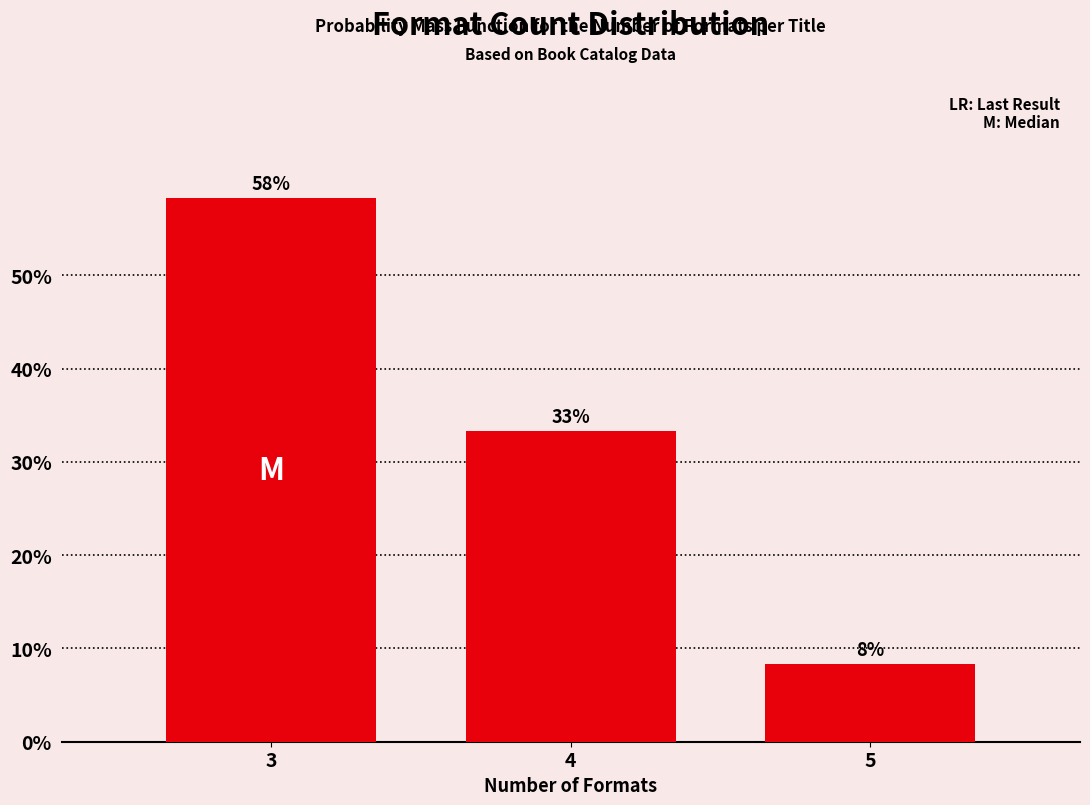

Are the bars horizontal?

No